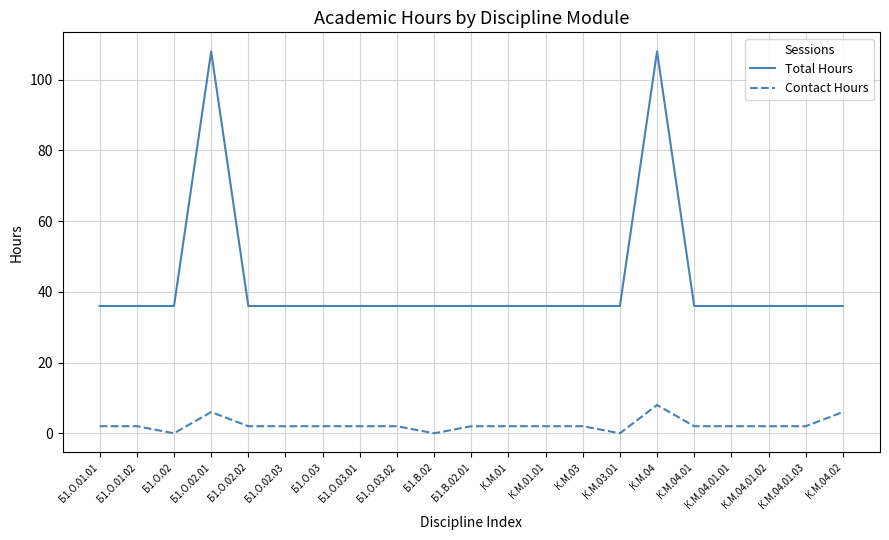

What is the sum of the Contact Hours values at К.М.04.01.02 and К.М.01.01?

4